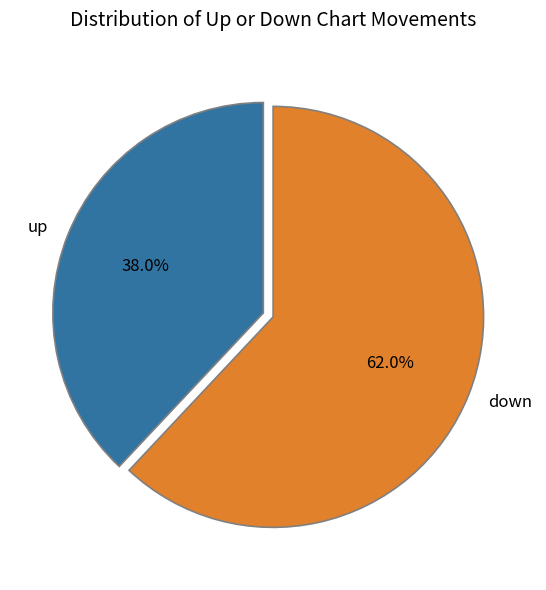

To the nearest percent, what percentage of the pie is down?

62%